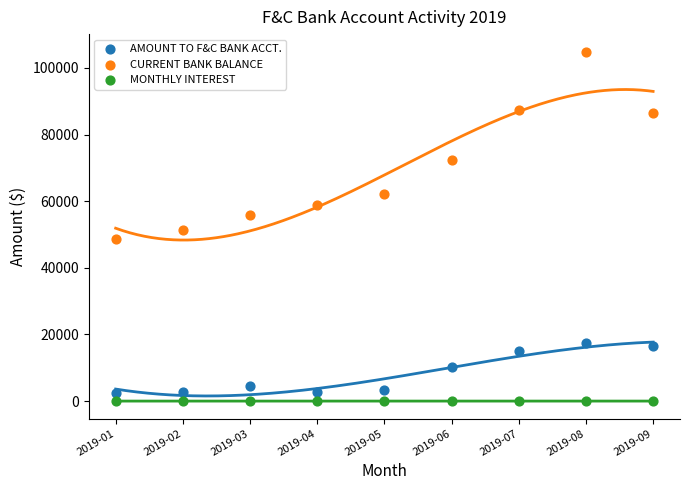

Across all data points, what is the range of Y values (max minus min)?

104897.3